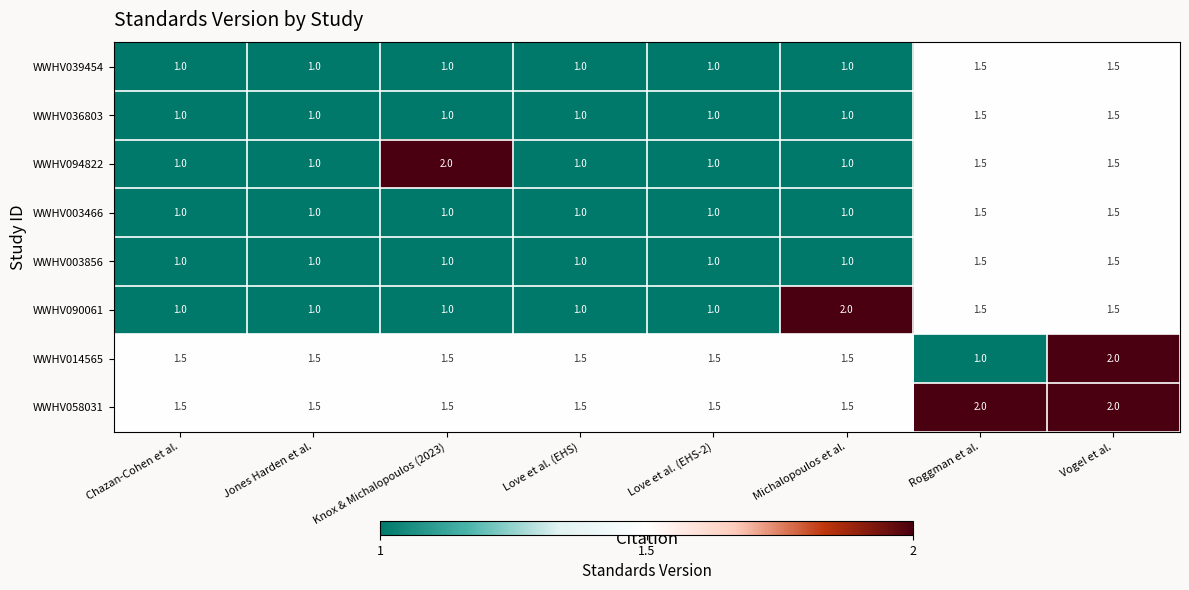

Is it true that WWHV090061 equals 1.1 at Michalopoulos et al.?

False